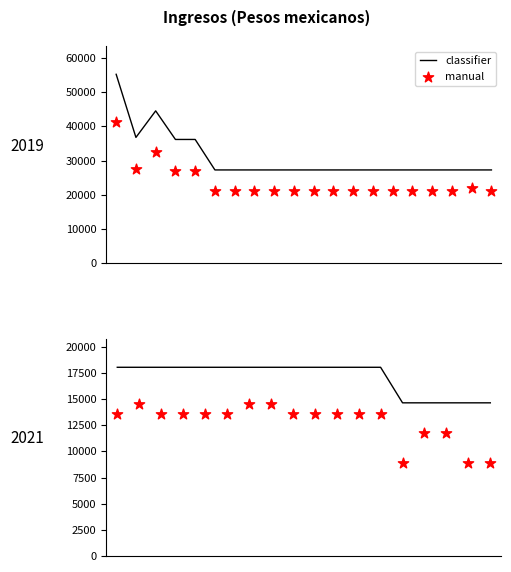

What is the total value across all series at 10?

31661.5